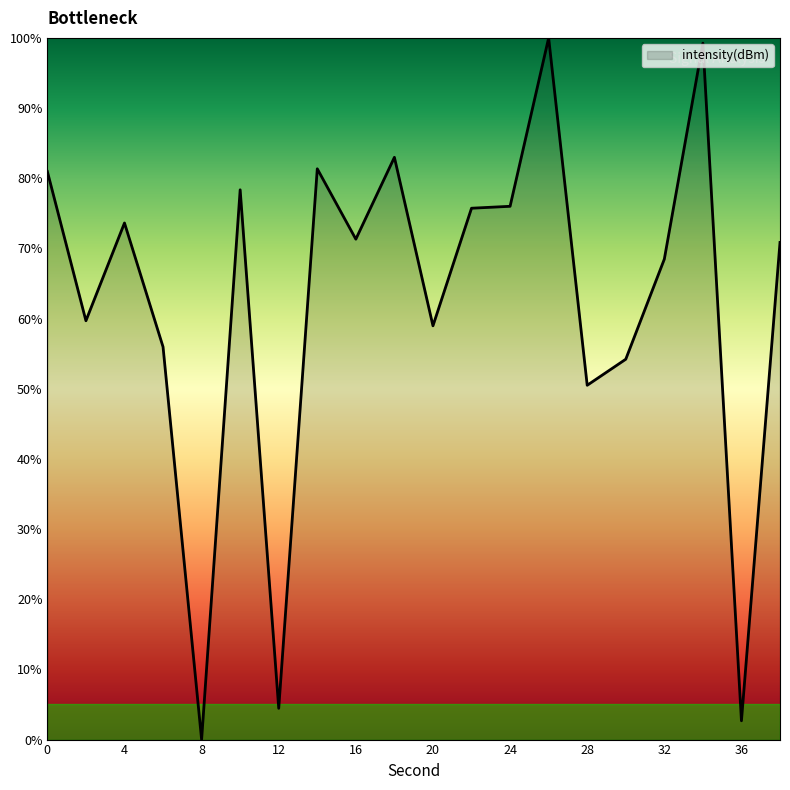

What is the difference between the maximum and minimum values?

100.0